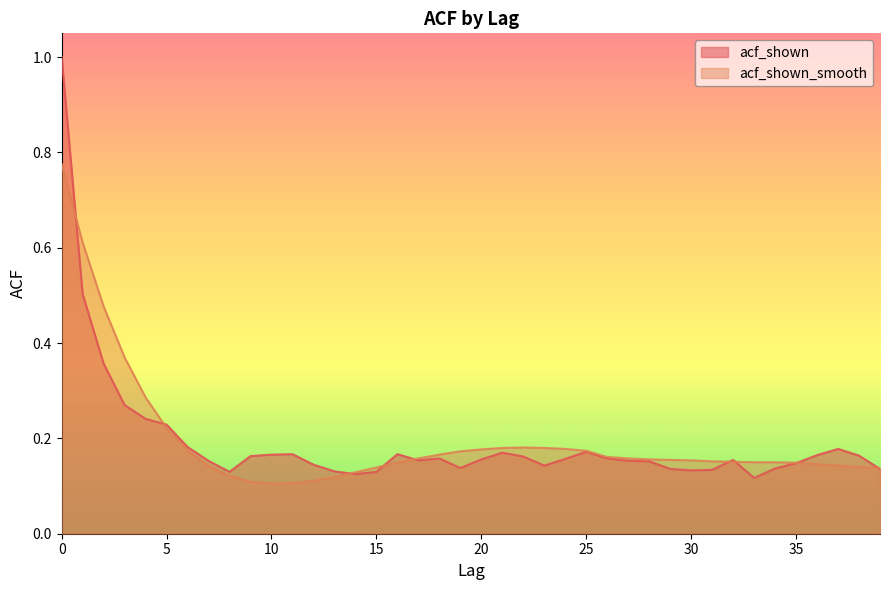

What value does the acf_shown series have at 12?

0.1